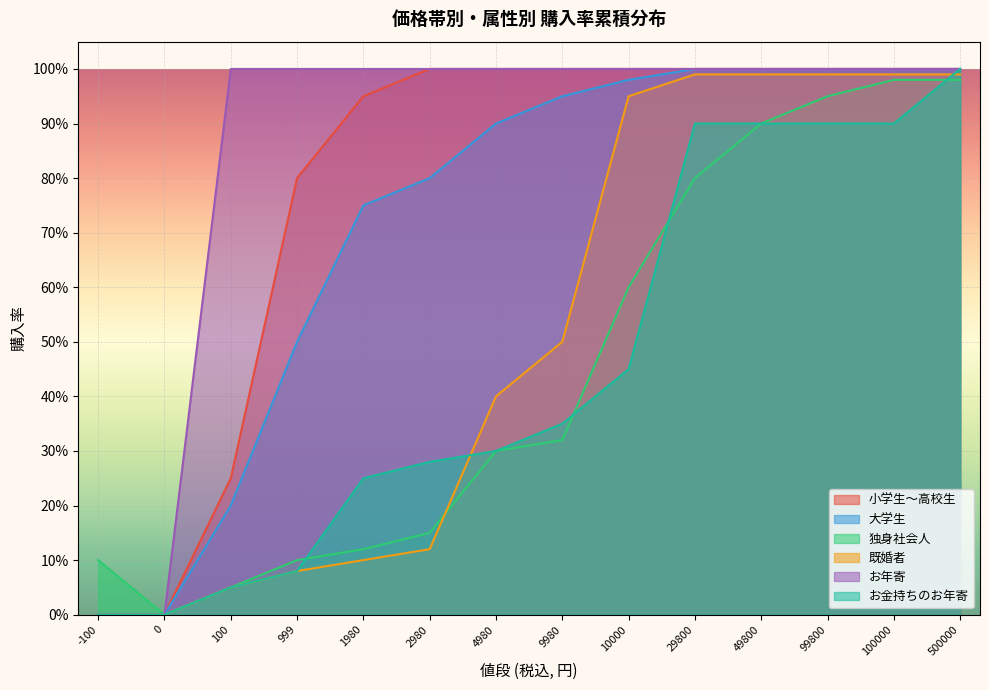

What is the average value of the 独身社会人 series?

0.5